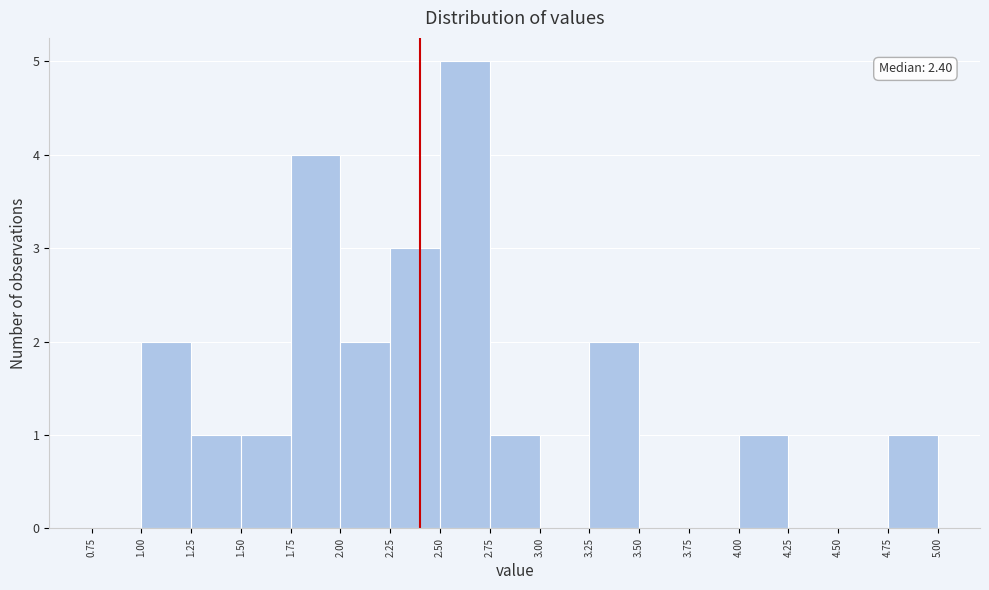

Which range on the x-axis has the tallest bar?

2.50 to 2.75